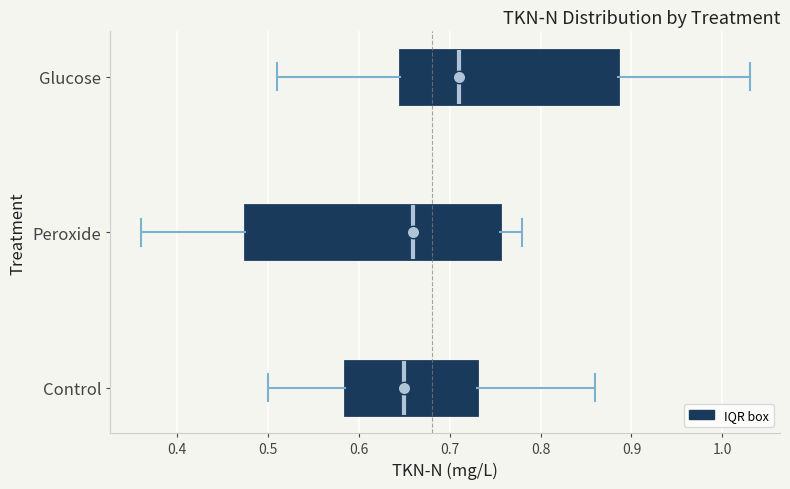

Which box is the widest, from its left edge to its right edge?

Peroxide